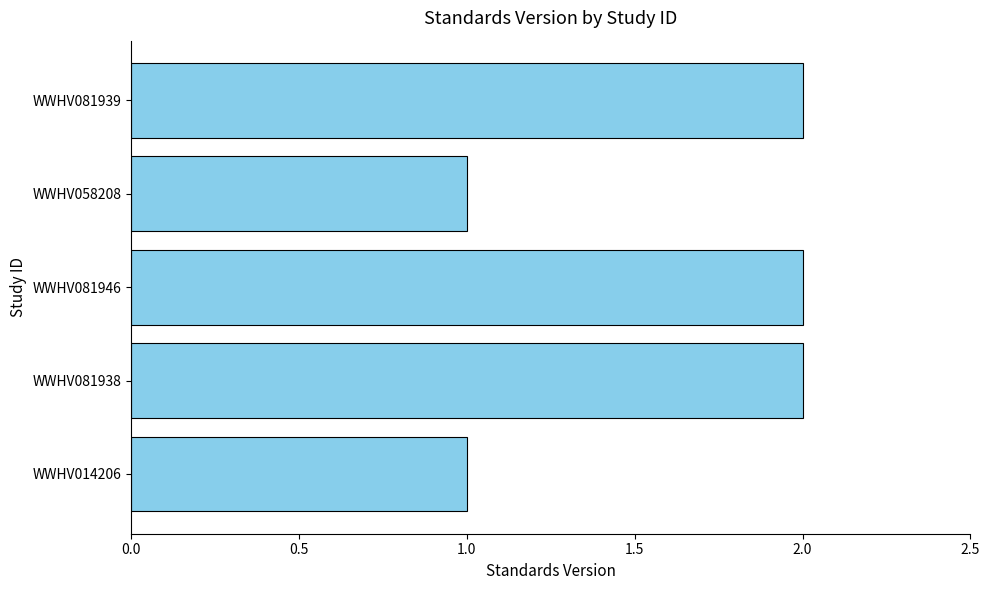

Approximately how many times larger is the value at WWHV081939 compared to WWHV081938?

1.0